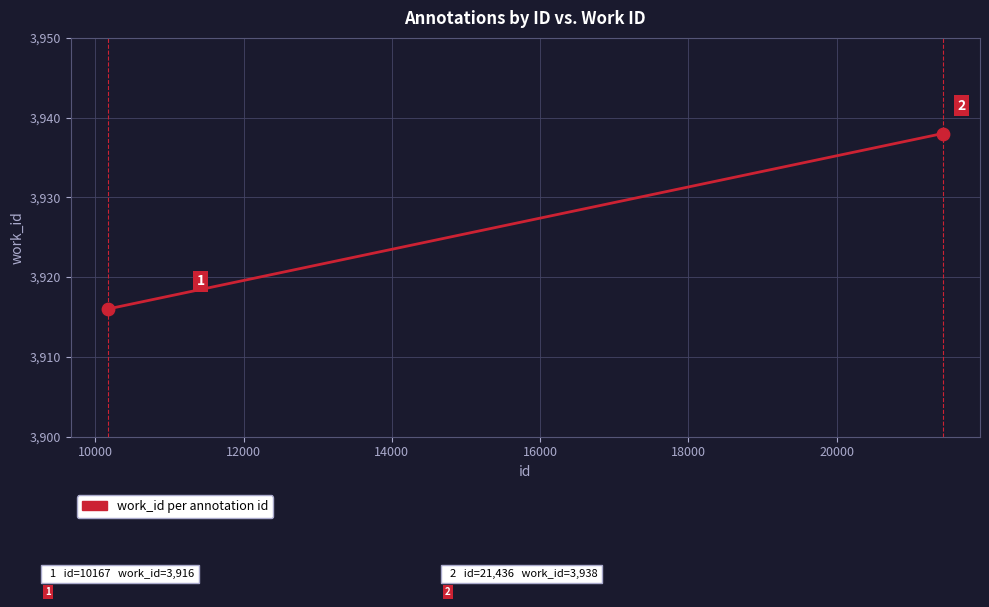

What is the smallest value displayed?

3916